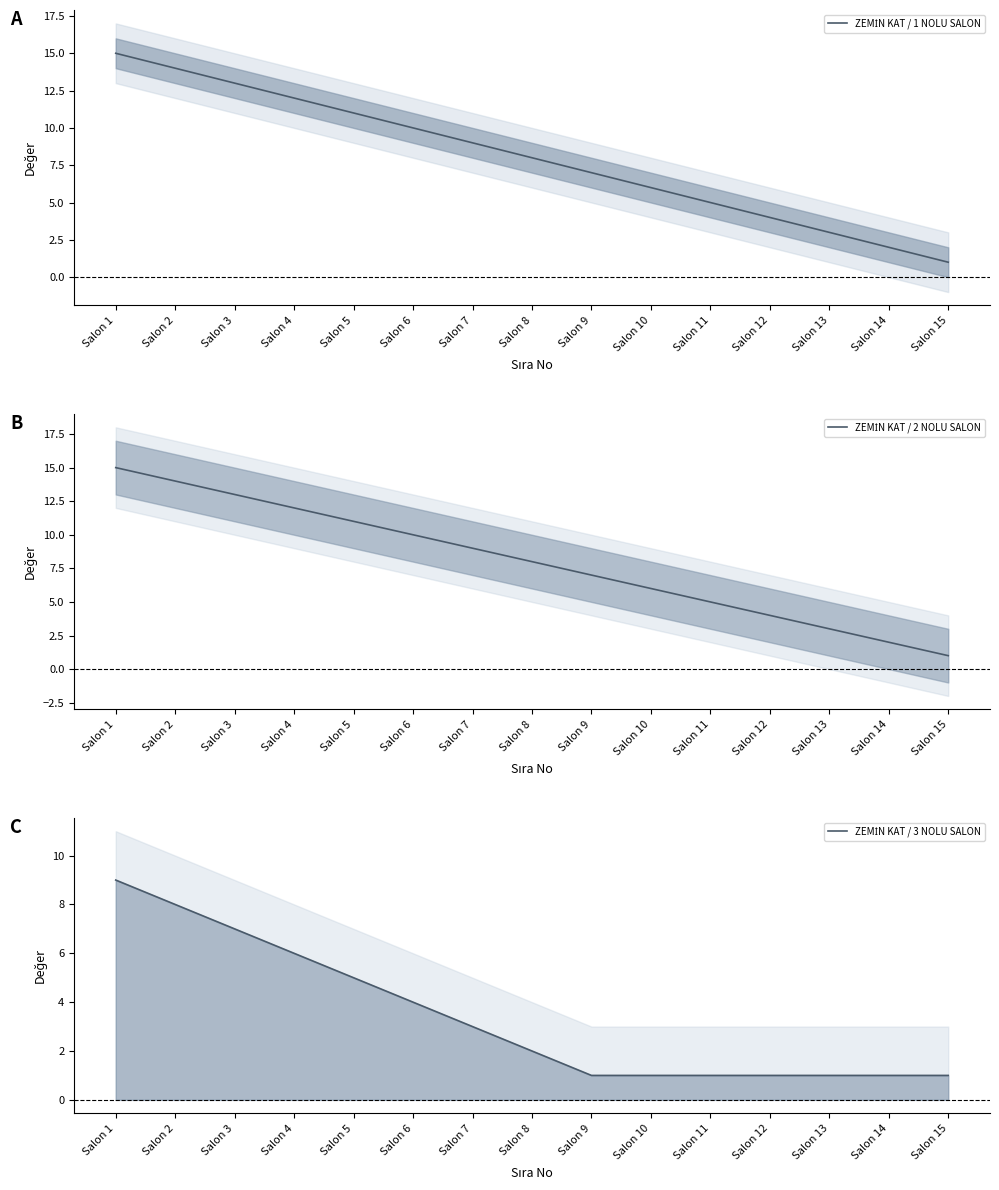

Which series has the largest total across all categories?

ZEMİN KAT / 1 NOLU SALON